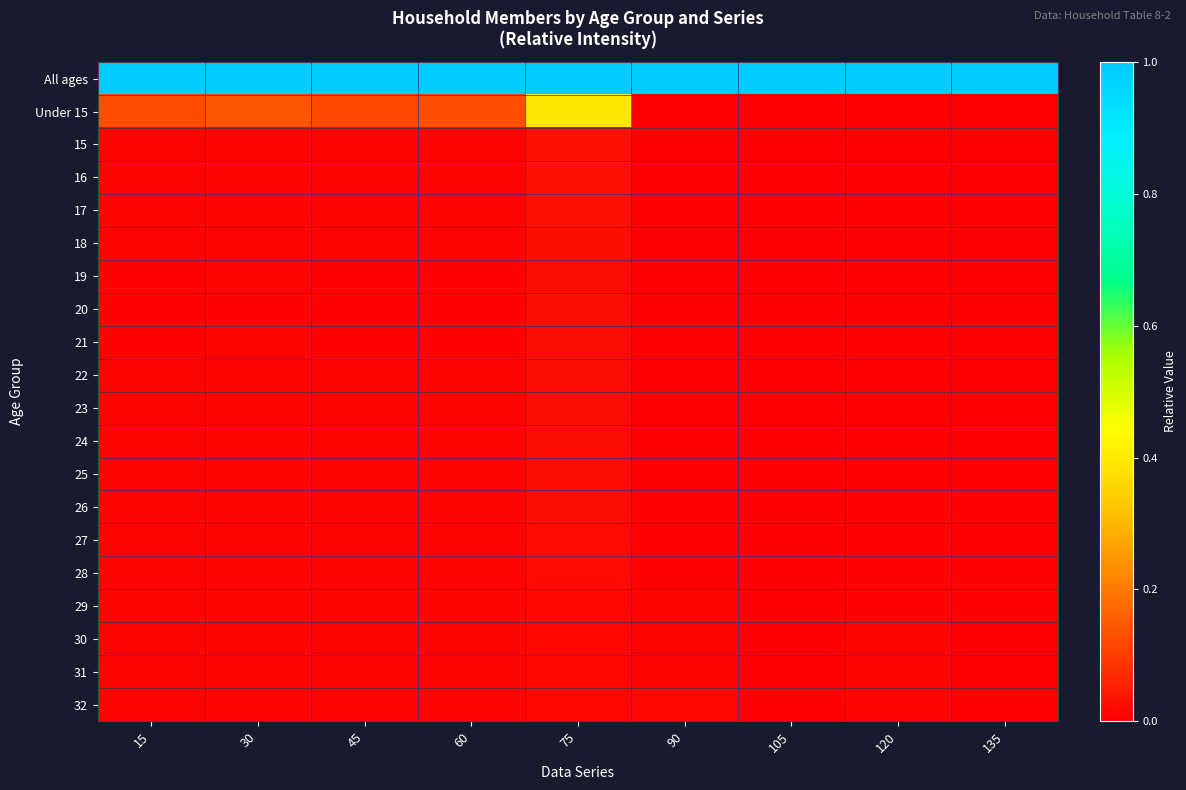

What is the total value across all series at 105?

1.0